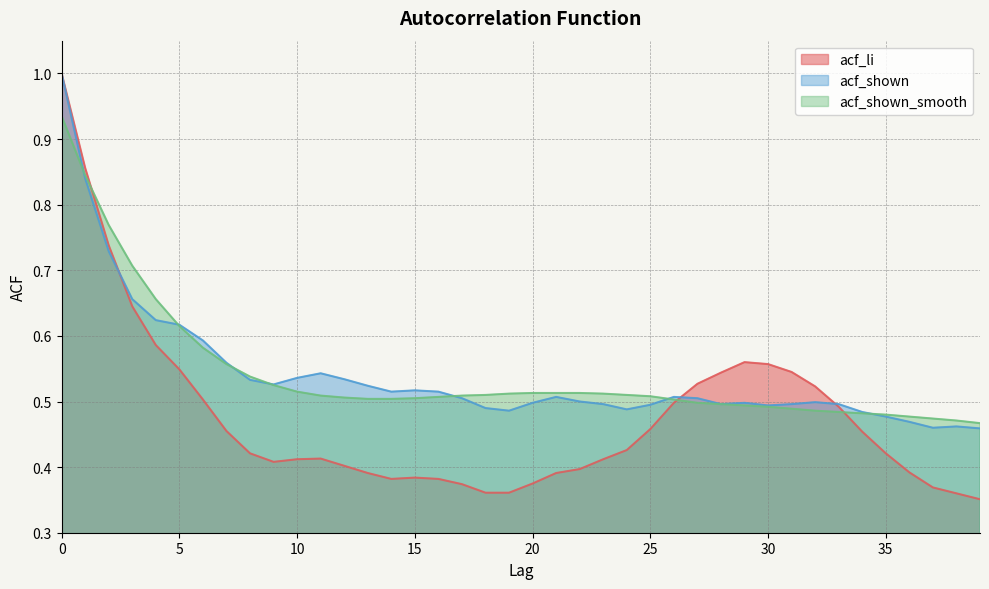

Reading left to right, extract all data points from this chart.

acf_li: 1.0	0.9	0.7	0.6	0.6	0.5	0.5	0.5	0.4	0.4	0.4	0.4	0.4	0.4	0.4	0.4	0.4	0.4	0.4	0.4	0.4	0.4	0.4	0.4	0.4	0.5	0.5	0.5	0.5	0.6	0.6	0.5	0.5	0.5	0.5	0.4	0.4	0.4	0.4	0.4
acf_shown: 1.0	0.8	0.7	0.7	0.6	0.6	0.6	0.6	0.5	0.5	0.5	0.5	0.5	0.5	0.5	0.5	0.5	0.5	0.5	0.5	0.5	0.5	0.5	0.5	0.5	0.5	0.5	0.5	0.5	0.5	0.5	0.5	0.5	0.5	0.5	0.5	0.5	0.5	0.5	0.5
acf_shown_smooth: 0.9	0.8	0.8	0.7	0.7	0.6	0.6	0.6	0.5	0.5	0.5	0.5	0.5	0.5	0.5	0.5	0.5	0.5	0.5	0.5	0.5	0.5	0.5	0.5	0.5	0.5	0.5	0.5	0.5	0.5	0.5	0.5	0.5	0.5	0.5	0.5	0.5	0.5	0.5	0.5